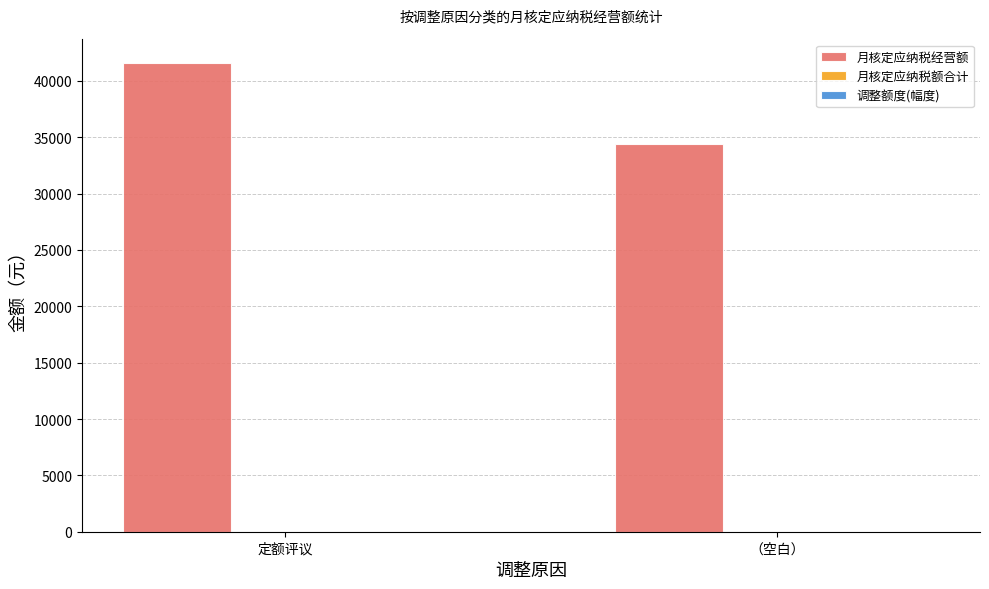

How many groups of bars are there?

2